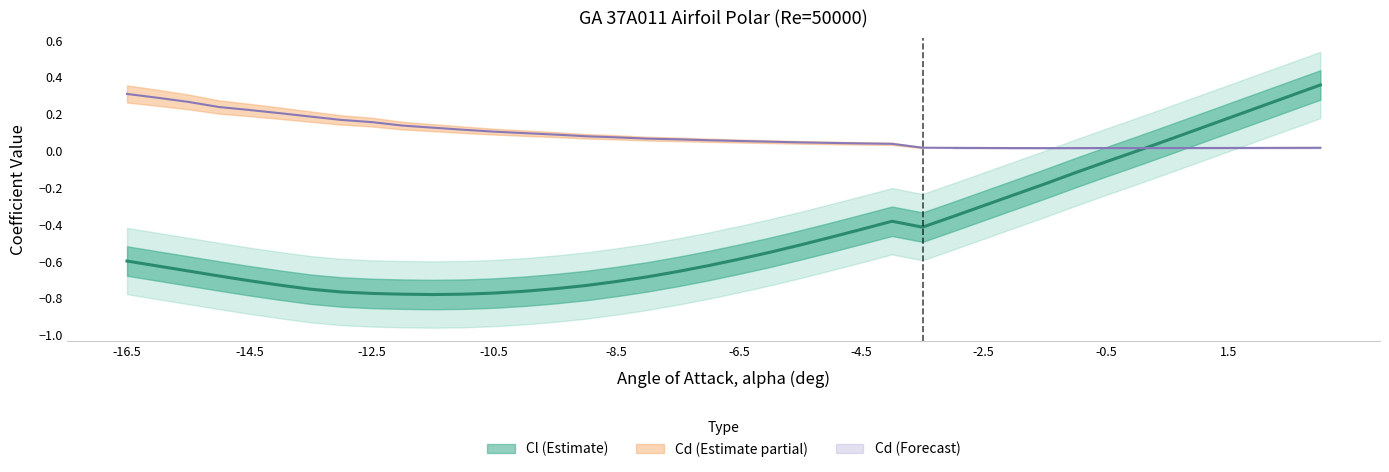

List the series in order of their peak value, lowest first.

Cd, Cl